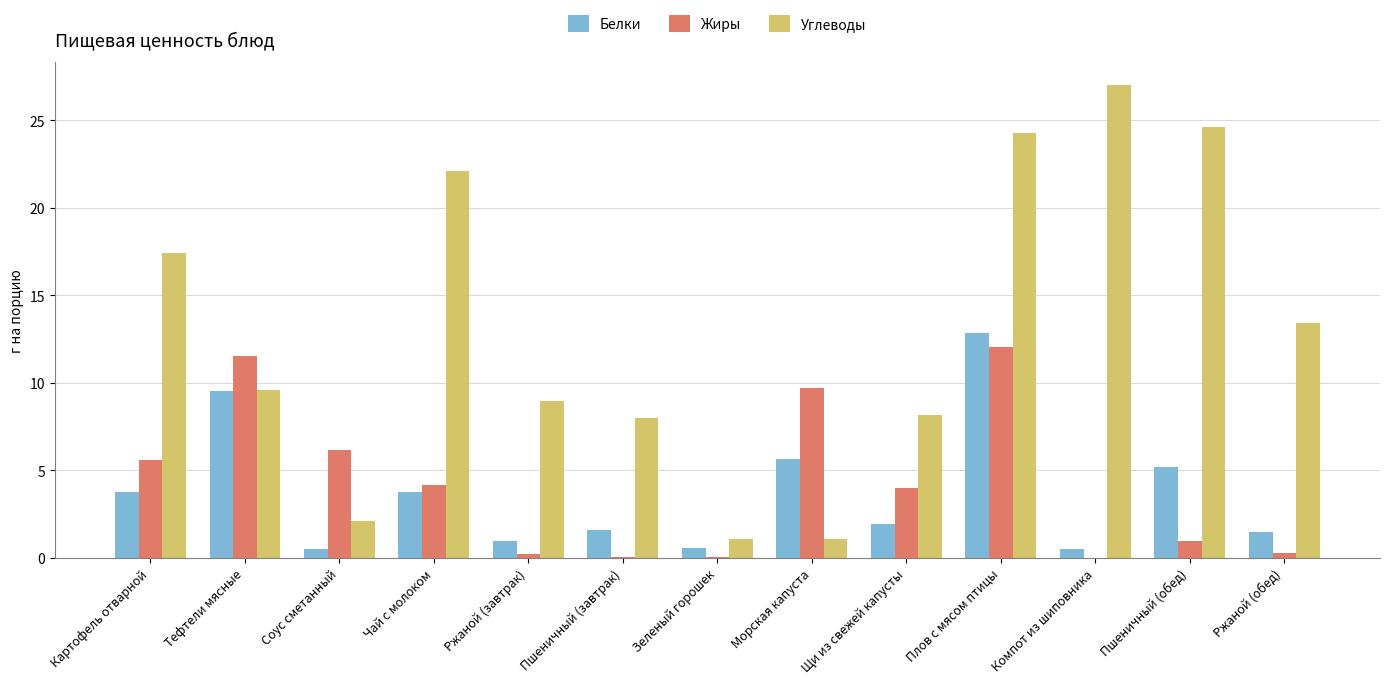

What is the sum of the Жиры values at Плов с мясом птицы and Чай с молоком?

16.2